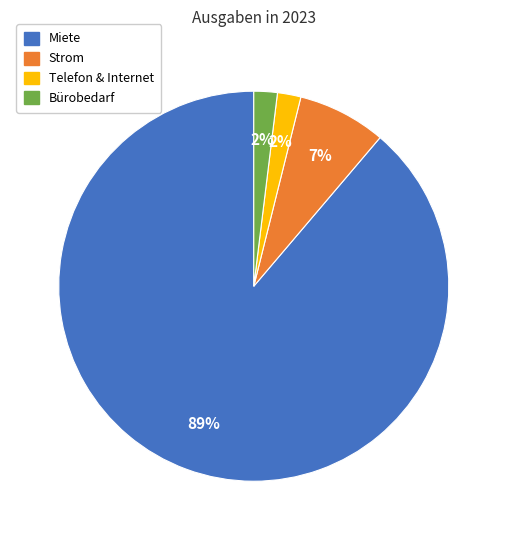

Between Miete and Bürobedarf, which is larger?

Miete